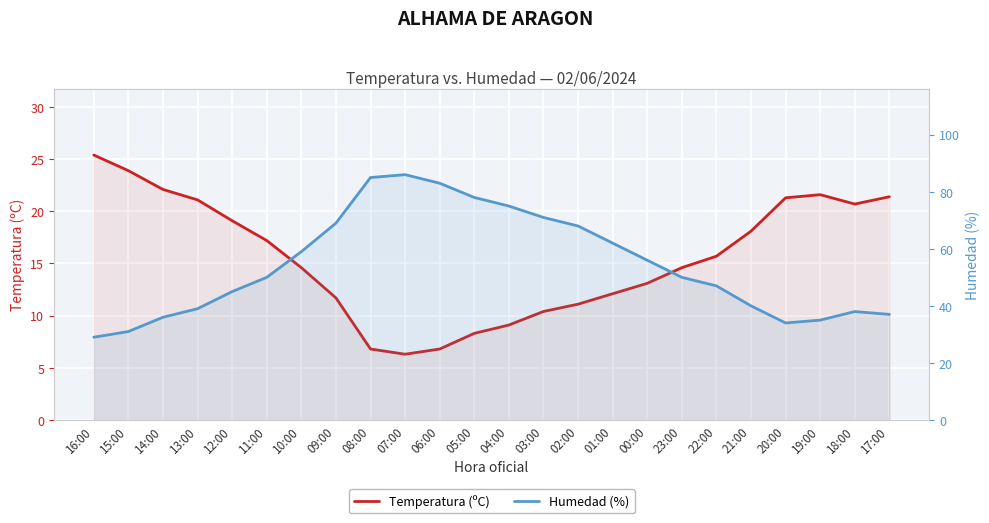

True or false: Humedad (%) has more than 2 interior local peaks.

False